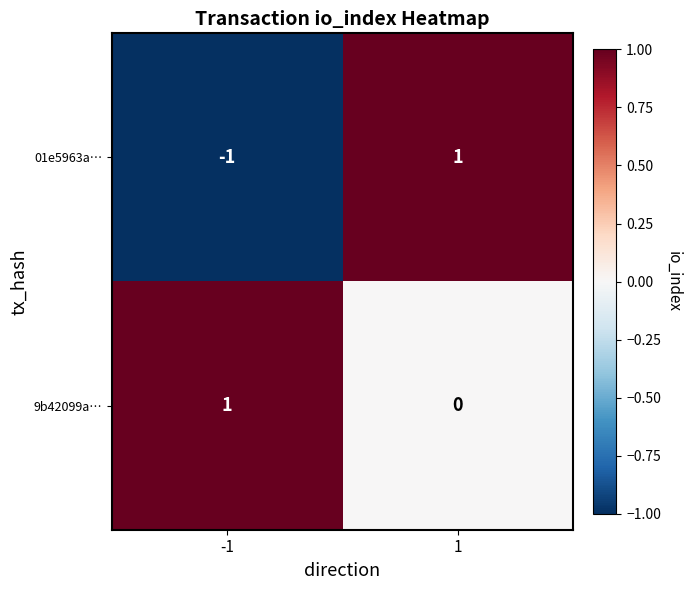

Which series has the widest spread of values?

01e5963a…